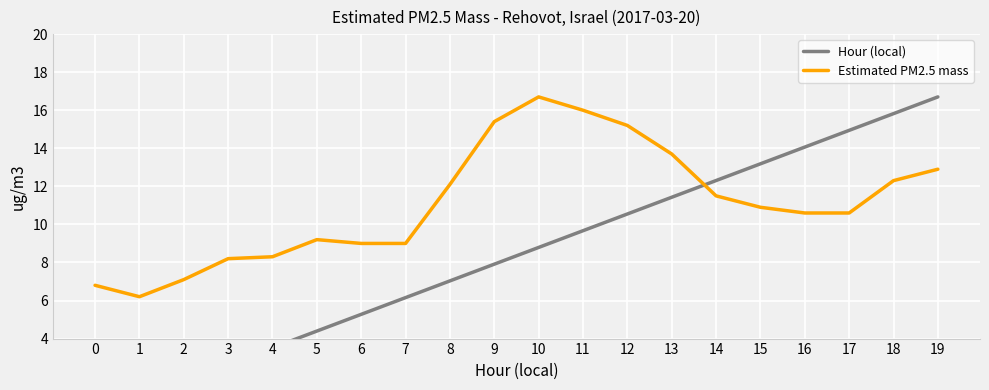

At which label does Estimated PM2.5 mass first exceed 10?

8